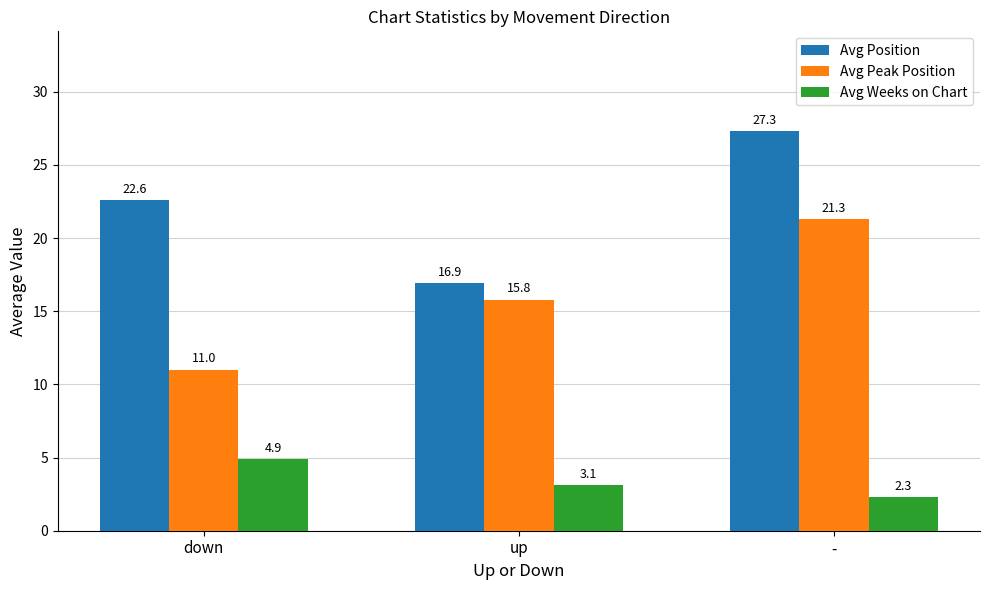

Reading left to right, what are all the values shown in this chart?

Avg Position: down=22.6	up=16.9	-=27.3
Avg Peak Position: down=11.0	up=15.8	-=21.3
Avg Weeks on Chart: down=4.9	up=3.1	-=2.3